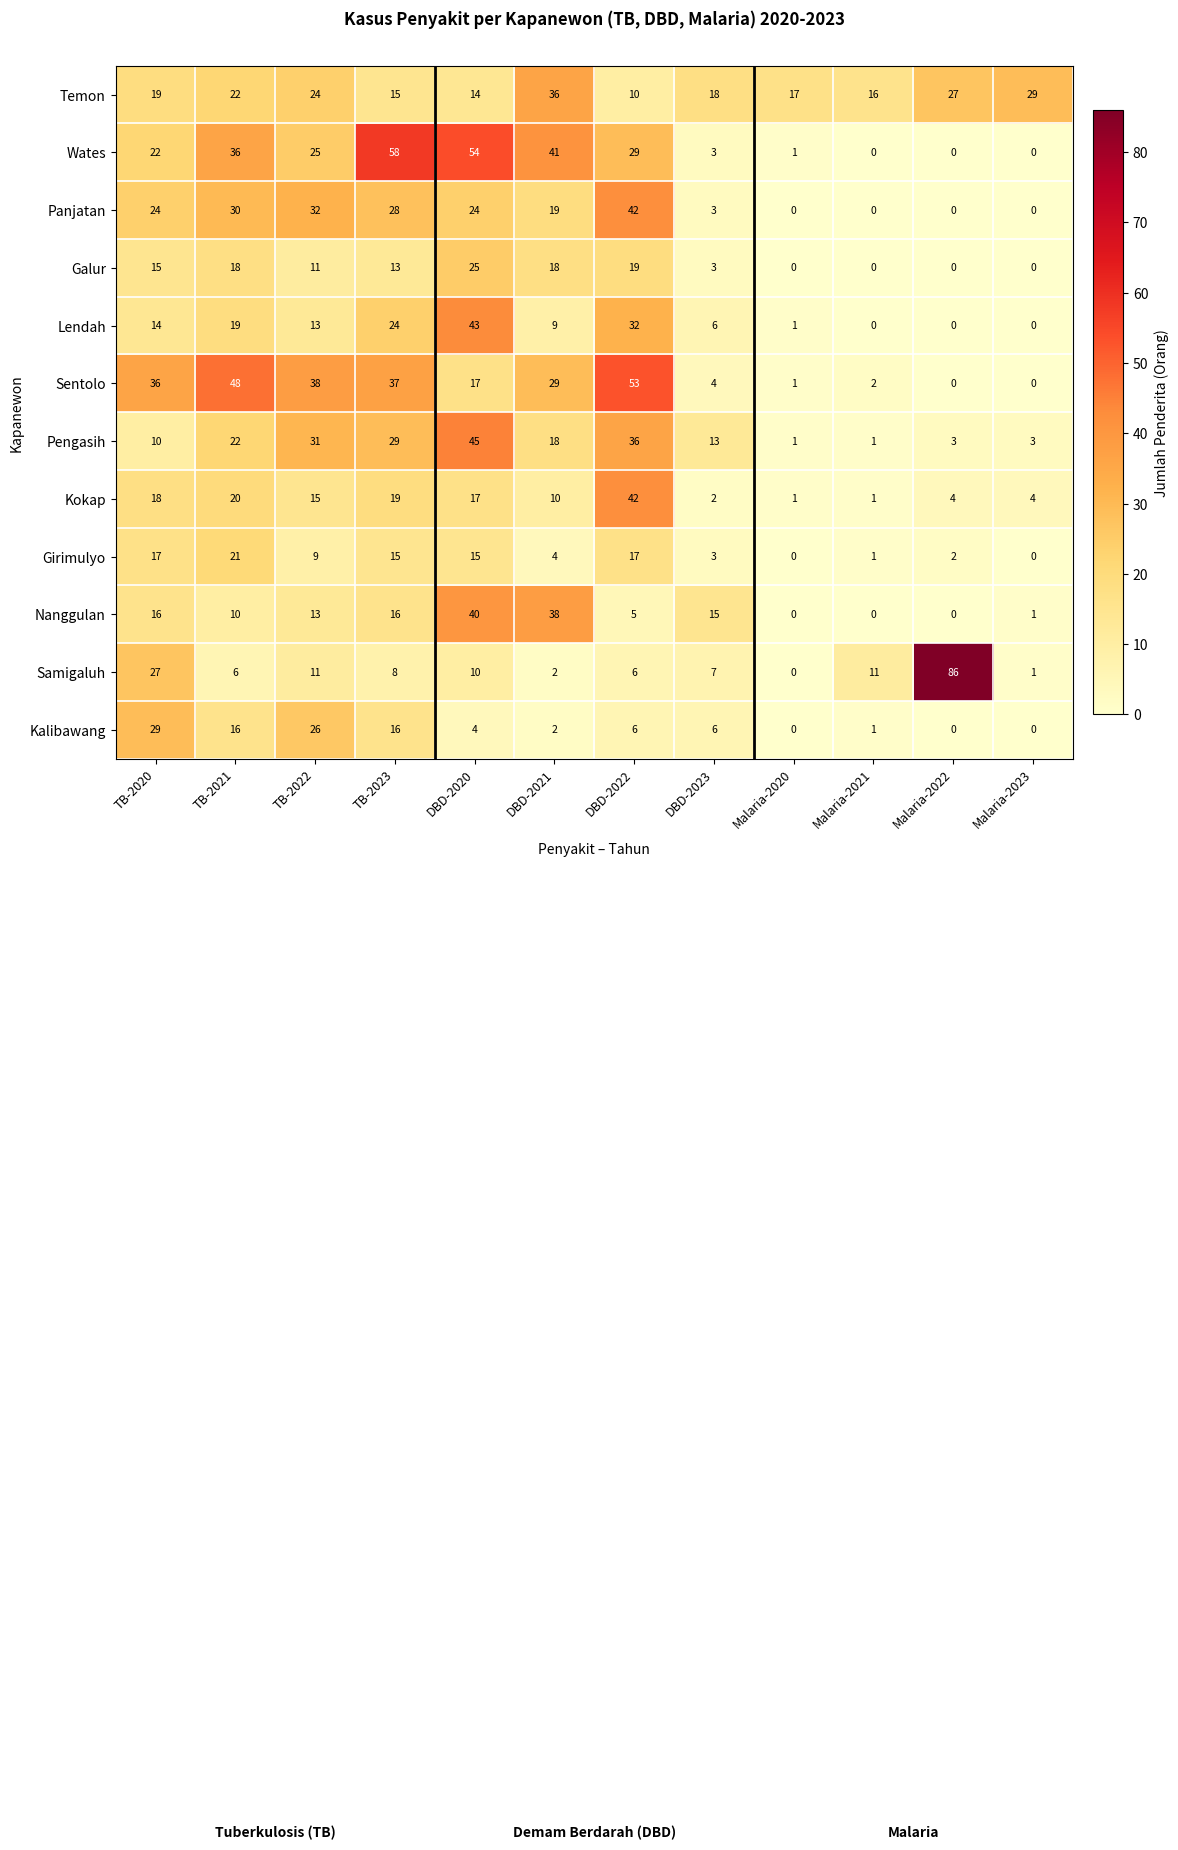

What is the highest value of the Samigaluh series?

86